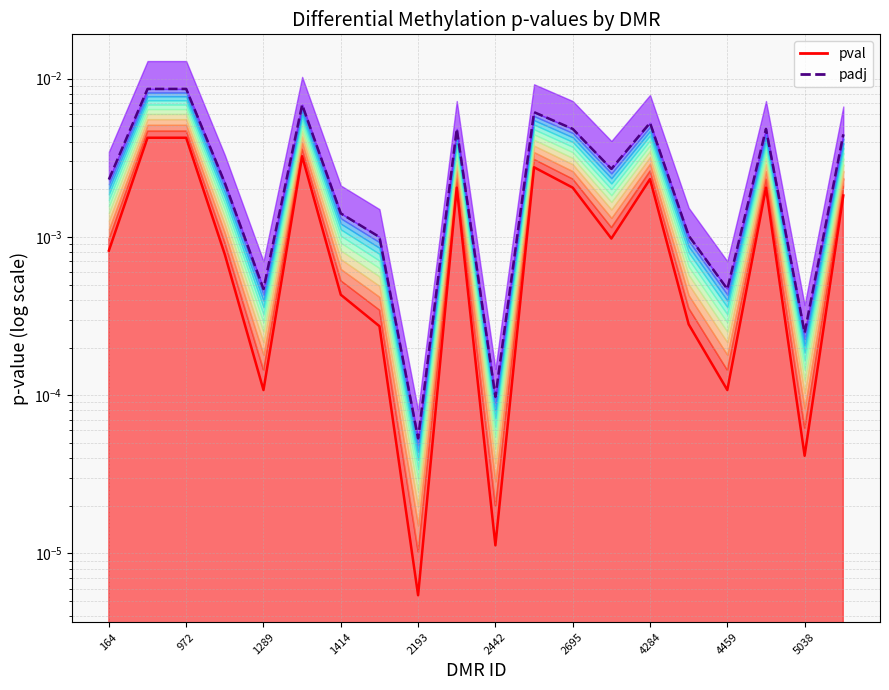

True or false: pval has a value of 0.0 at 19.

True